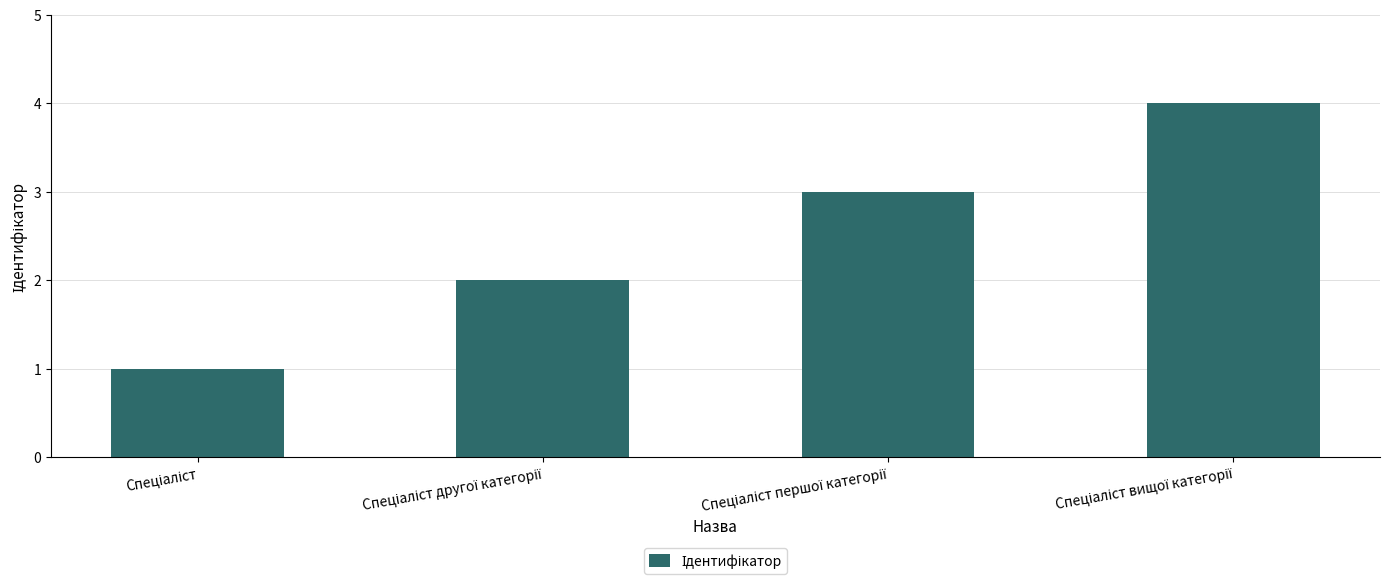

What is the sum of all values?

10